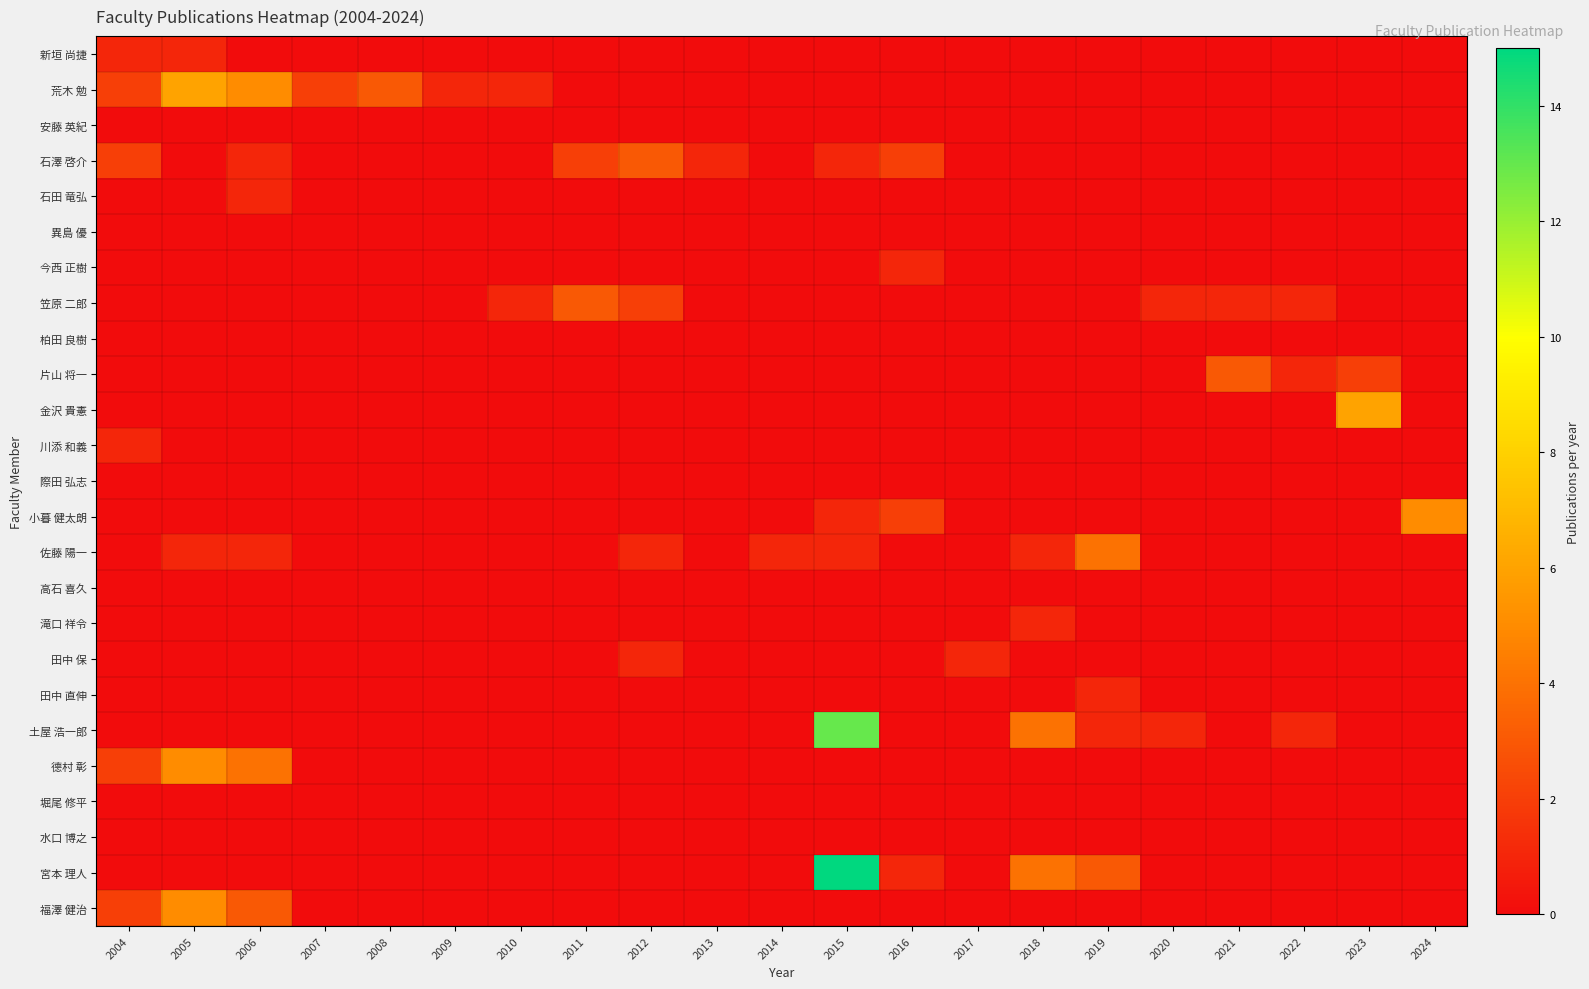

What is the spread (max minus min) of values at 2019?

4